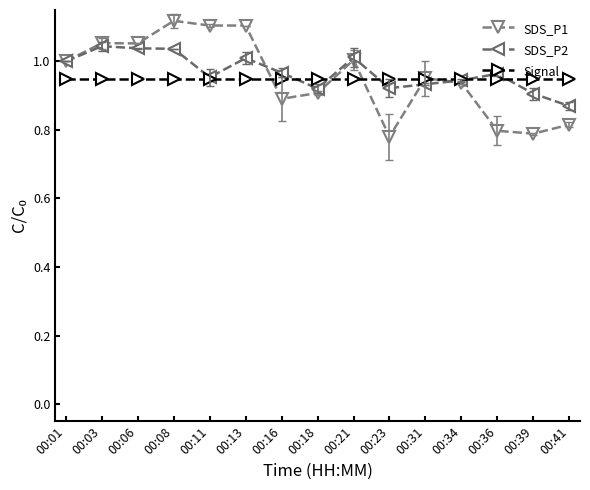

Rank the series by their maximum value, from highest to lowest.

SDS_P1, SDS_P2, Signal